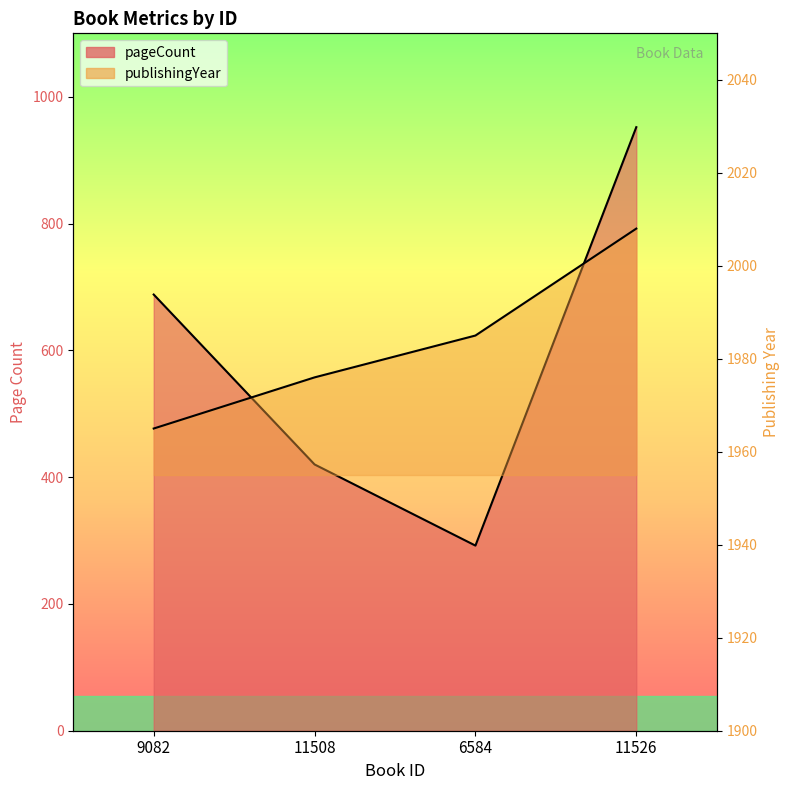

Which series has the widest spread of values?

pageCount